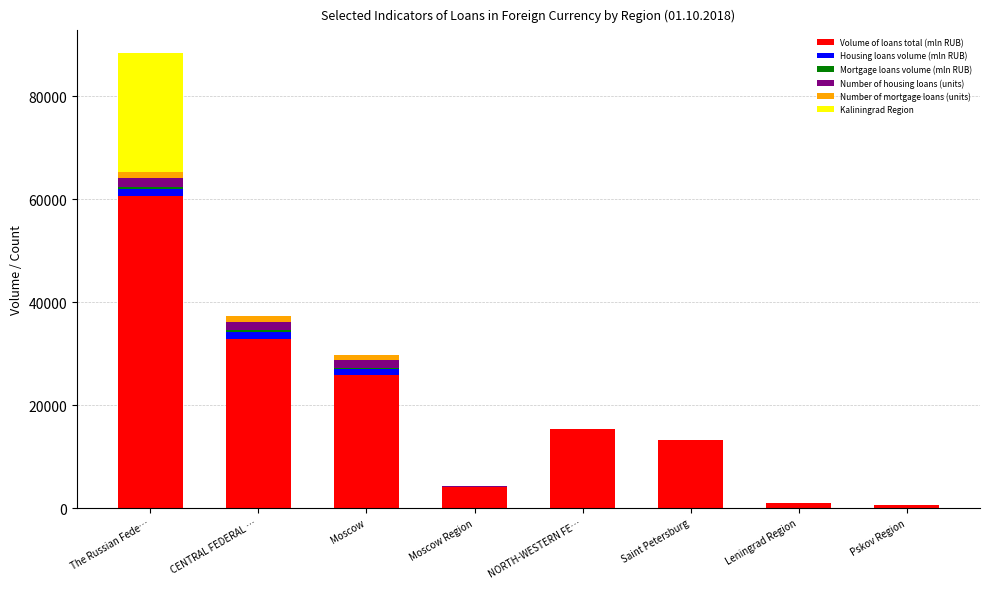

At which category is the sum across all series the highest?

The Russian Fede…